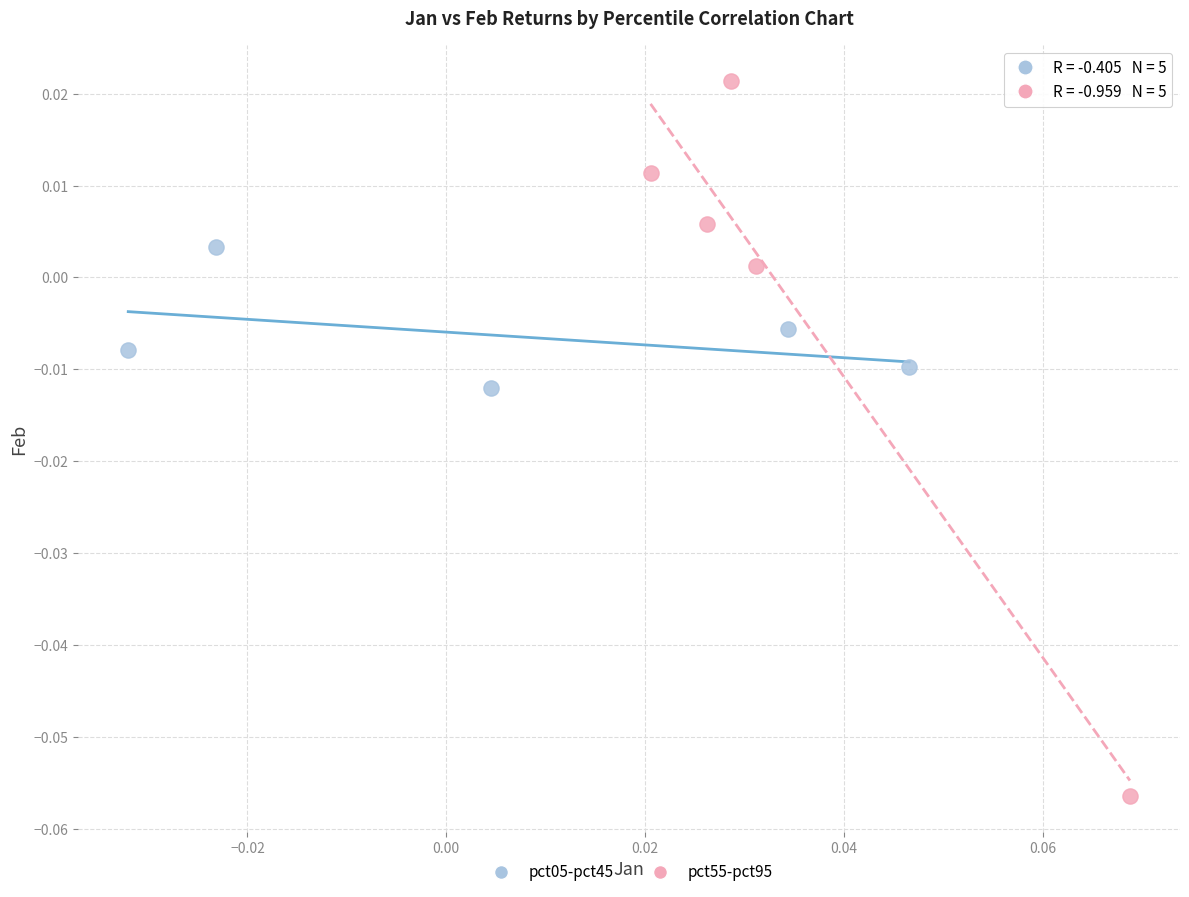

Which series reaches the maximum Y coordinate?

pct55-pct95